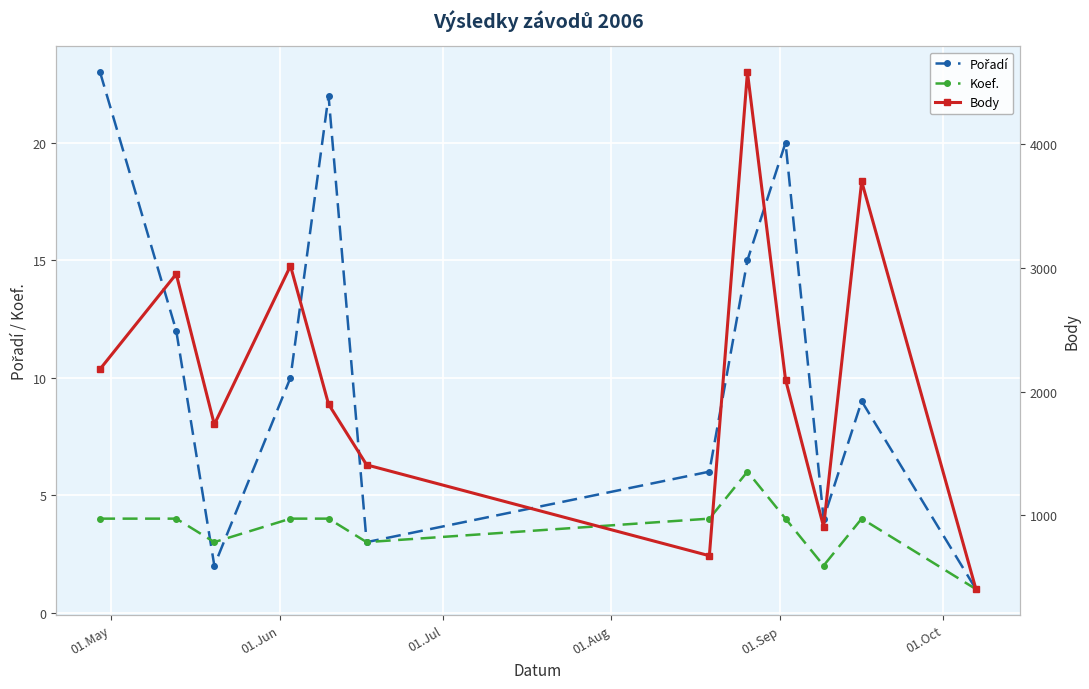

What is the difference between the maximum and minimum values in the Body series?

4181